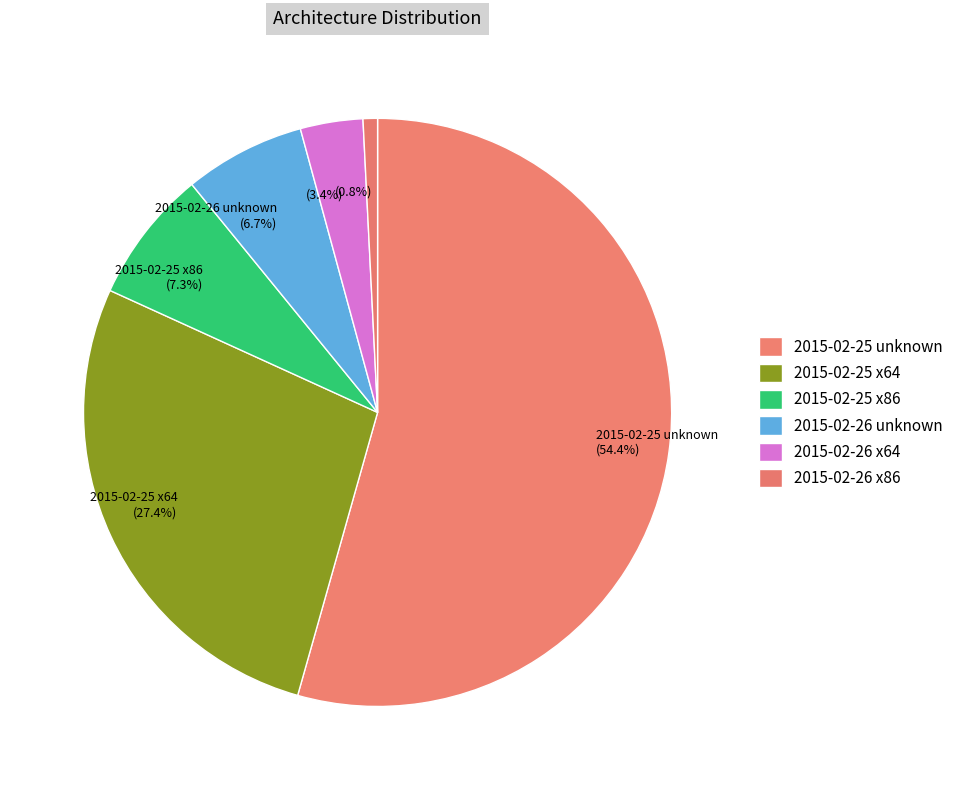

Which has a higher value, 2015-02-25 x64 (27.4%) or 2015-02-26 unknown (6.7%)?

2015-02-25 x64 (27.4%)